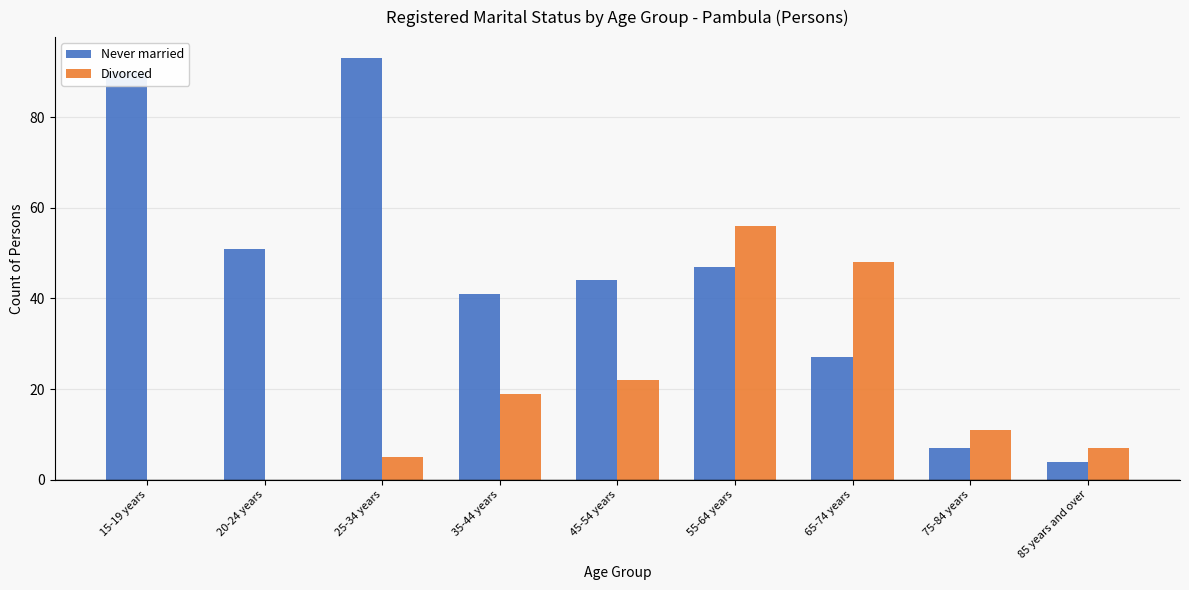

At which label does Divorced reach its peak?

55-64 years